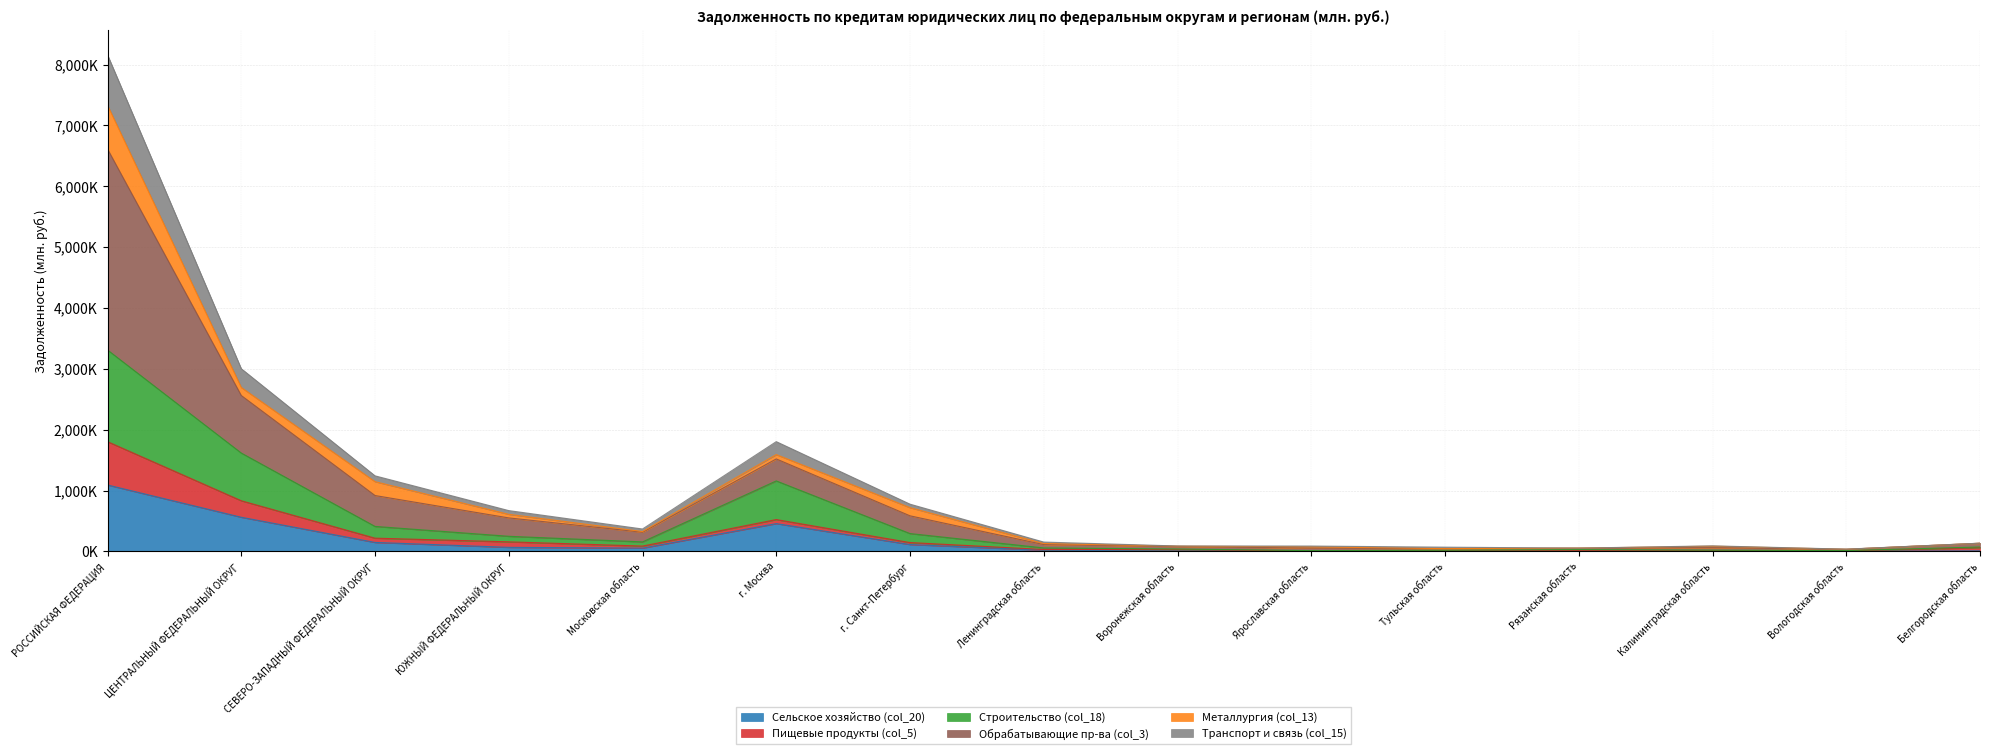

What is the maximum value shown in the chart?

8159284